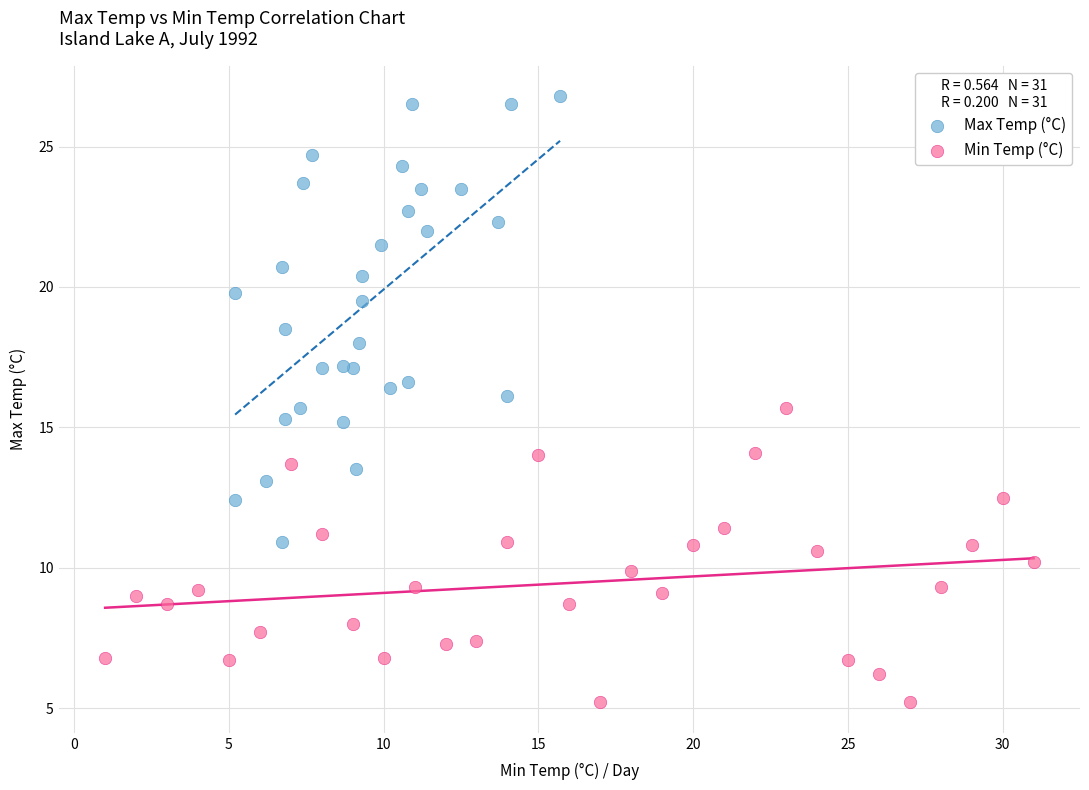

Which series reaches the maximum Y coordinate?

Max Temp (°C)